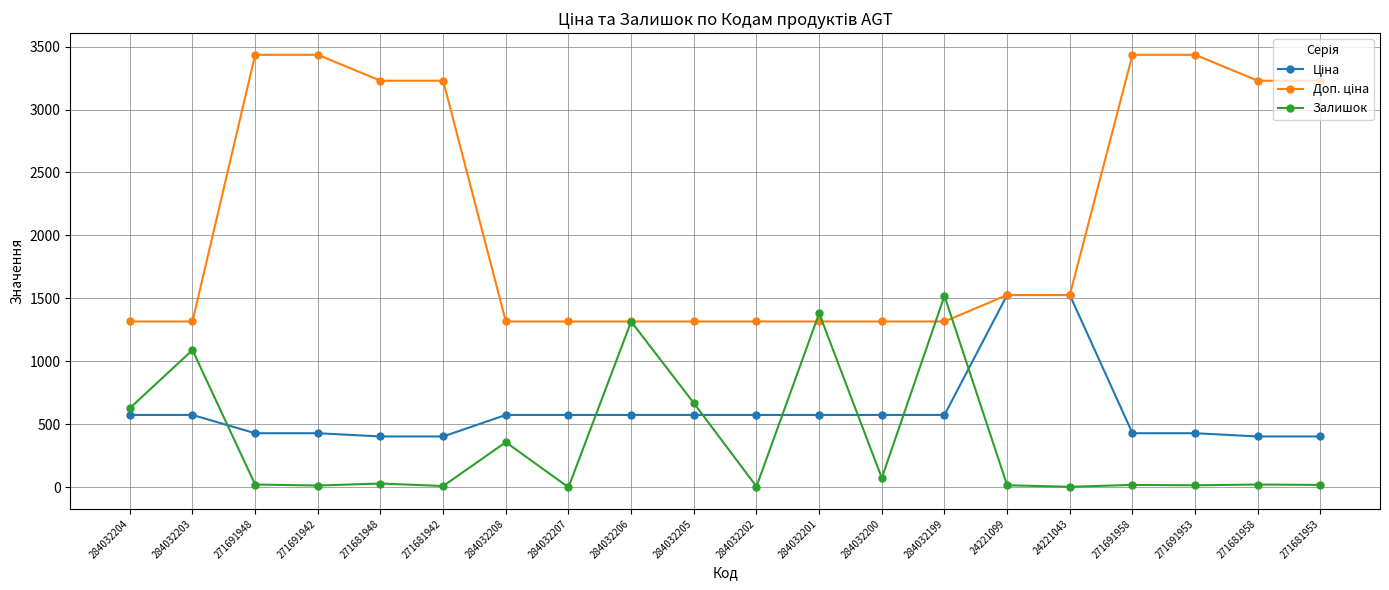

What is the value of the Залишок point at the 7th from the left?

358.0